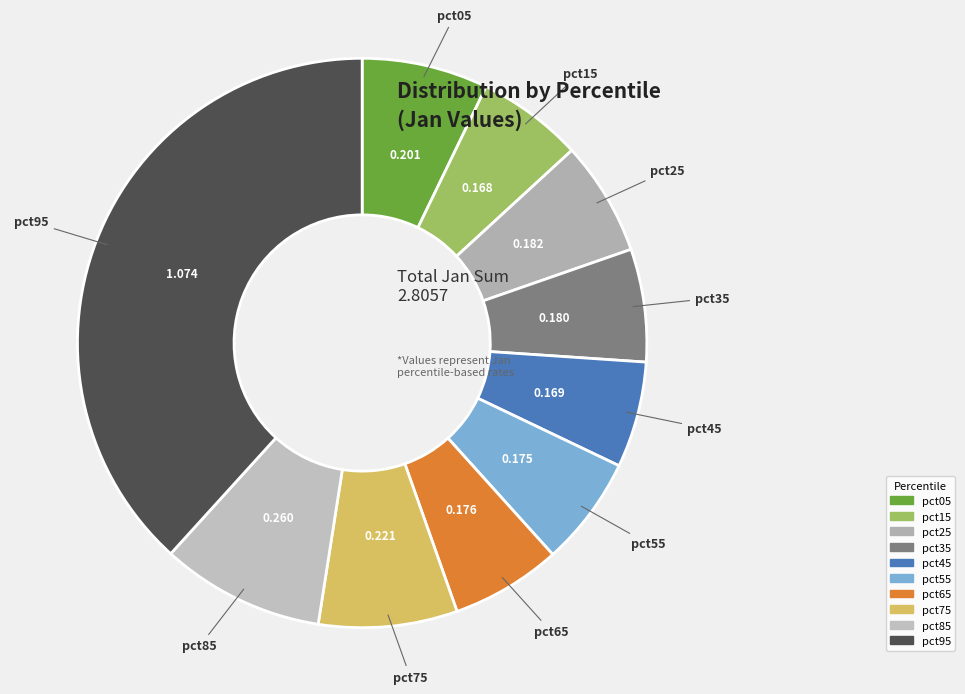

Do pct45 and pct15 together represent more than half of the pie?

No